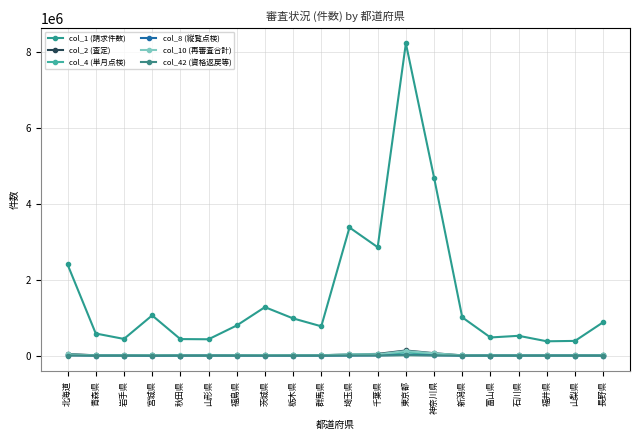

What are all the series names shown in the legend?

col_1 (請求件数), col_2 (査定), col_4 (単月点検), col_8 (縦覧点検), col_10 (再審査合計), col_42 (資格返戻等)